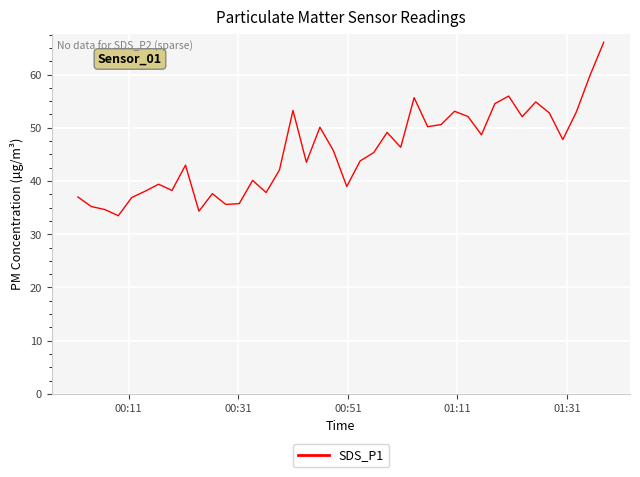

How many interior local peaks (higher than both neighbors) does the data have?

11